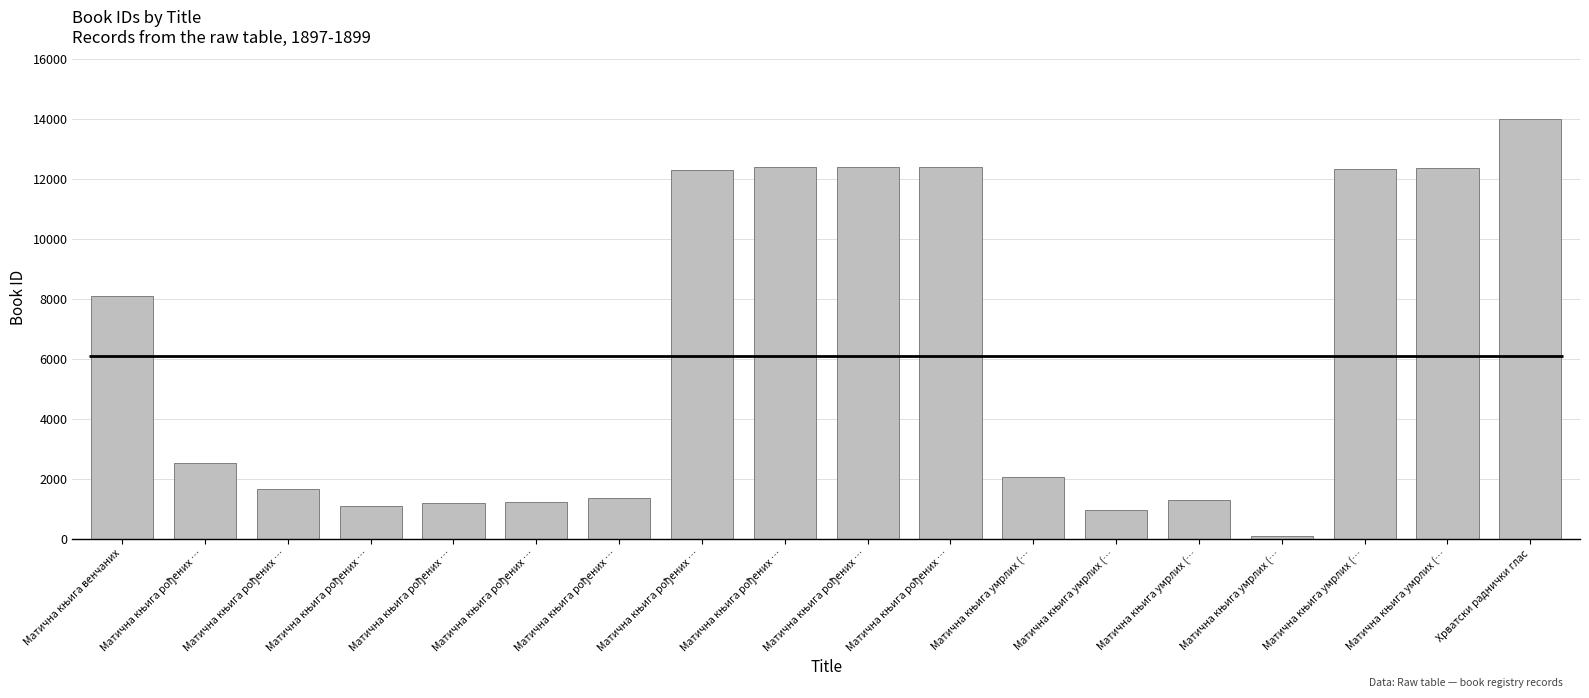

What is the sum of all values?

109623